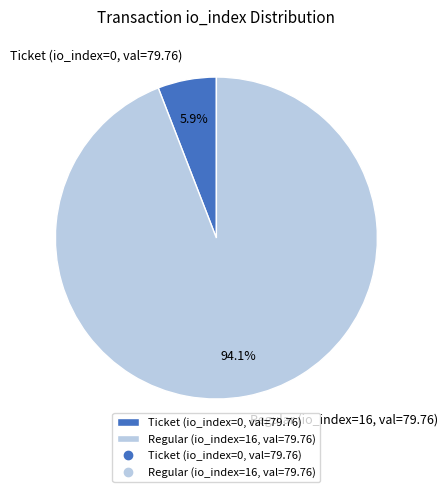

Which has a higher value, Ticket (io_index=0, val=79.76) or Regular (io_index=16, val=79.76)?

Regular (io_index=16, val=79.76)